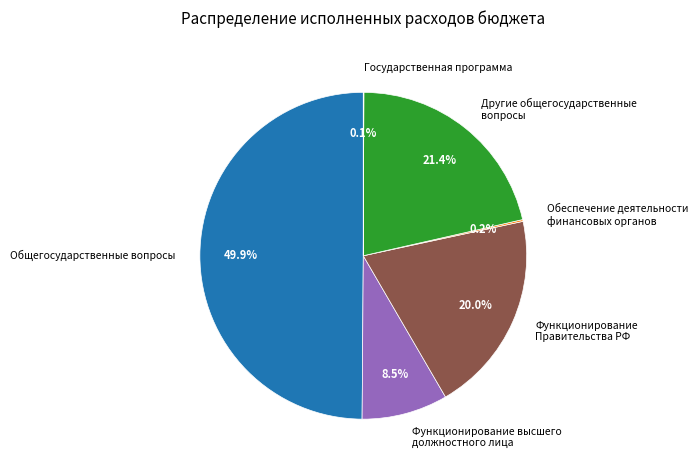

To the nearest percent, what portion does Другие общегосударственные вопросы represent?

21%